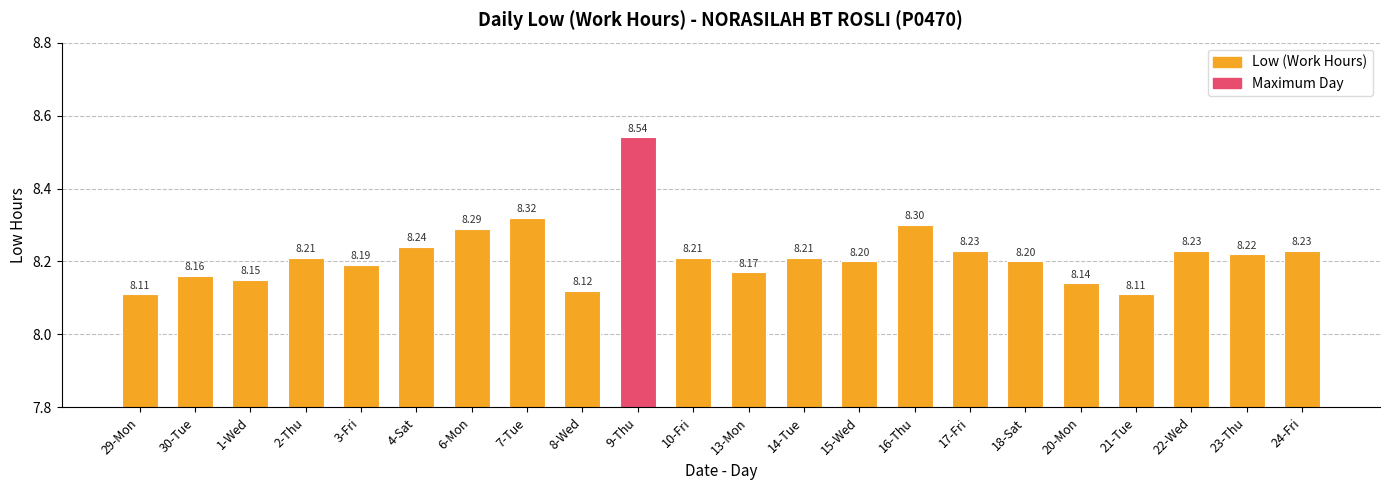

What is the label of the 18th bar from the left?

20-Mon